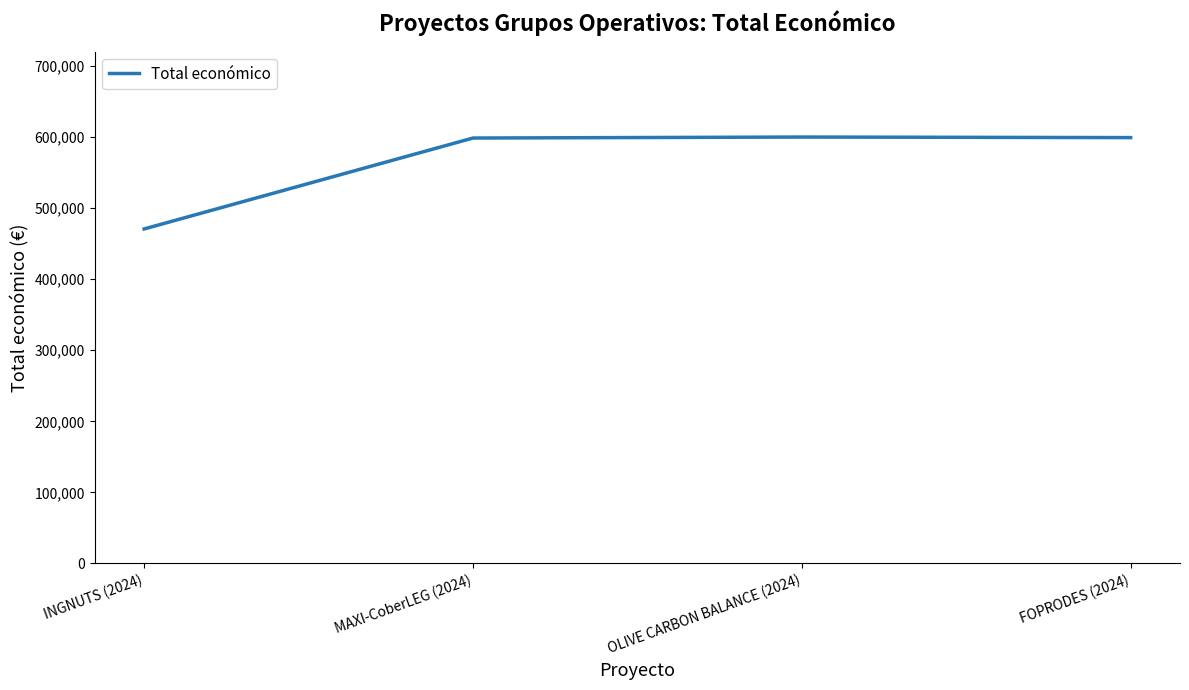

The value at OLIVE CARBON BALANCE (2024) is 906946. True or false?

False